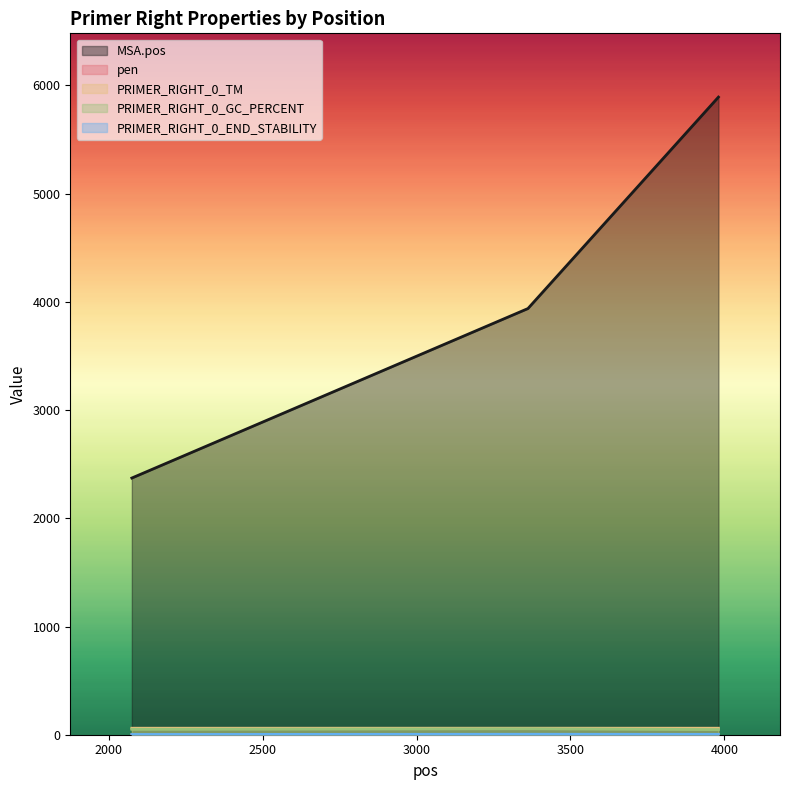

At which category is the sum across all series the highest?

3981